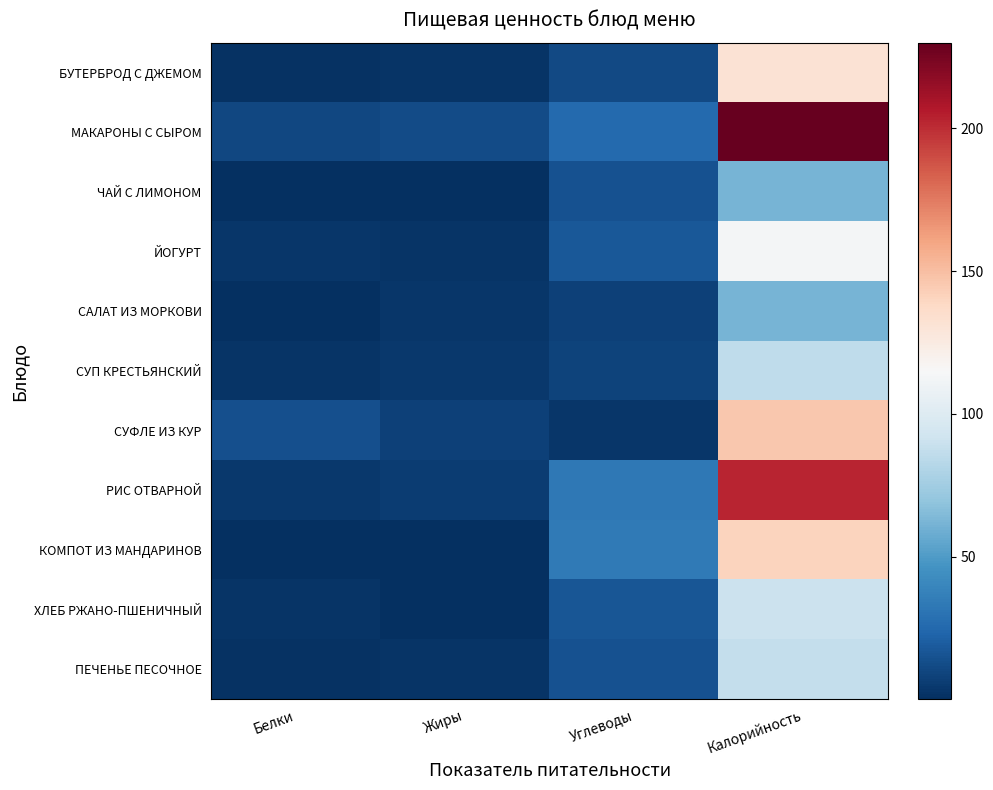

What is the smallest value displayed?

0.1